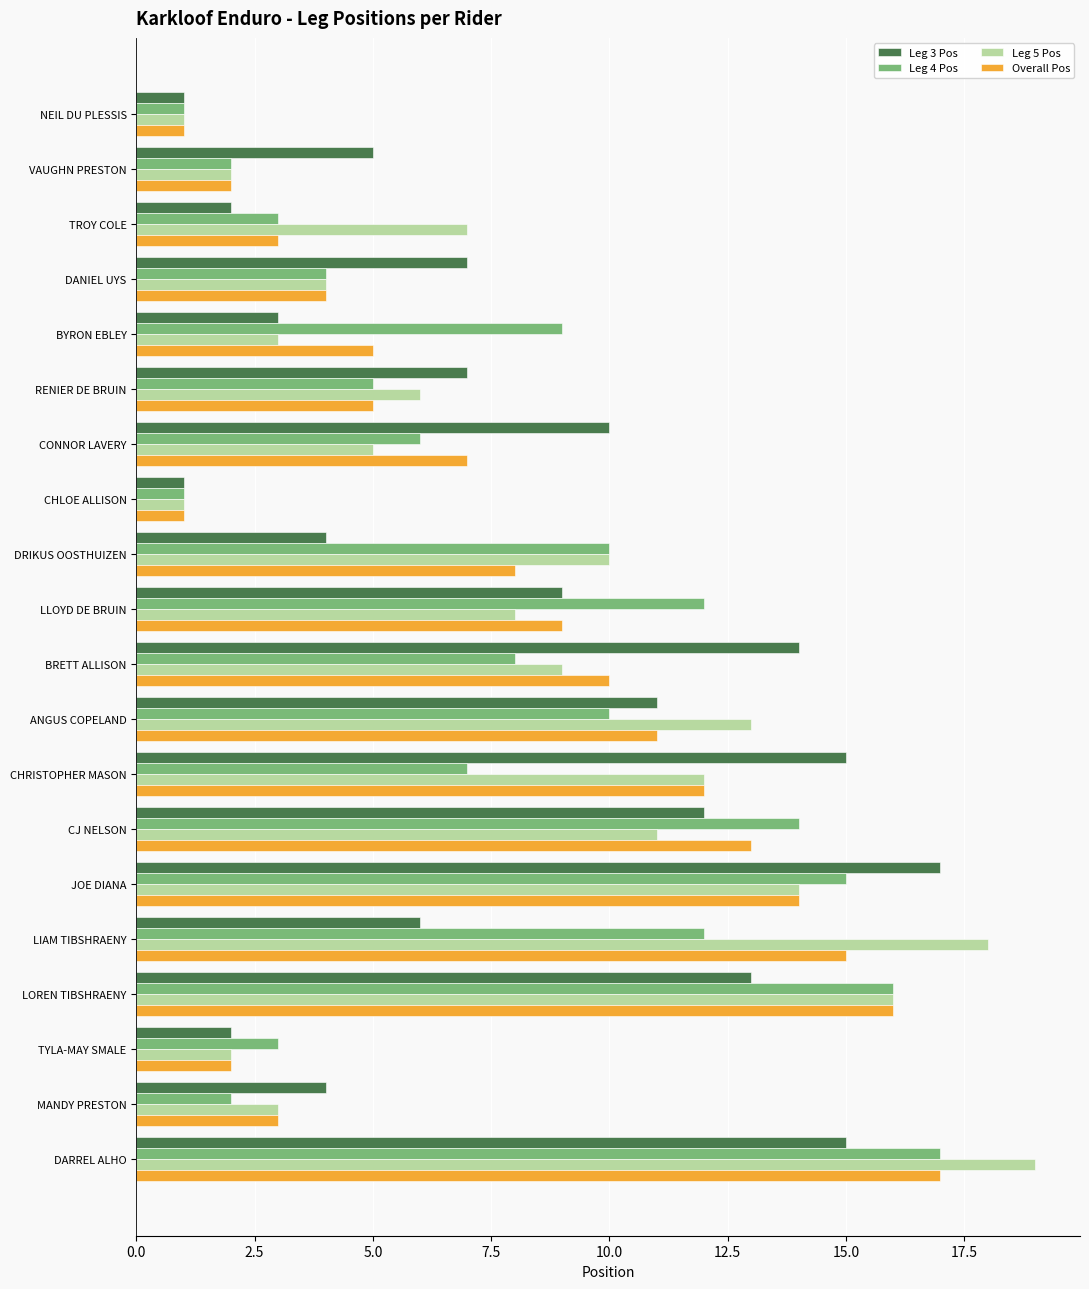

Is the value of Leg 5 Pos at MANDY PRESTON greater than the value of Leg 4 Pos at DRIKUS OOSTHUIZEN?

No